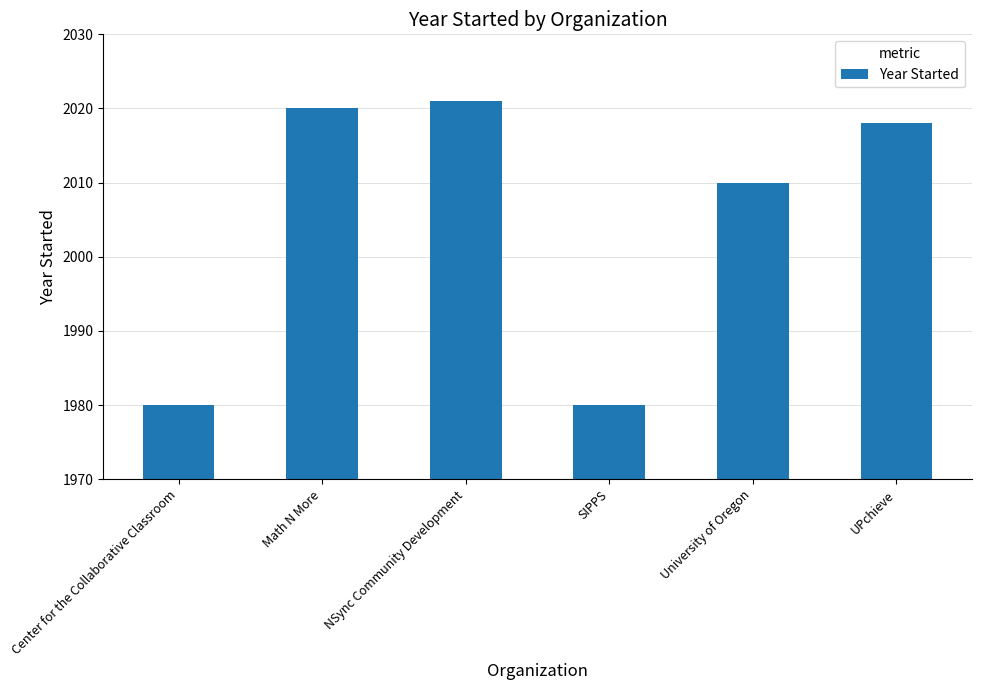

Which label corresponds to the largest value in the chart?

NSync Community Development